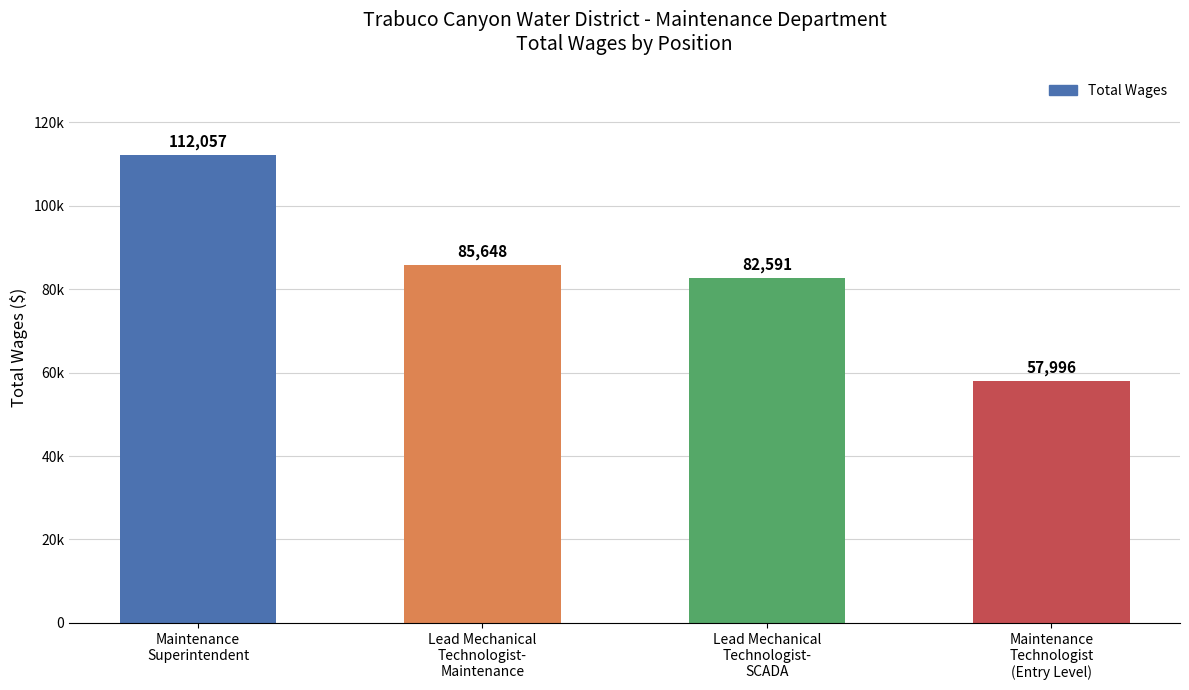

Reading left to right, extract all data points from this chart.

Maintenance
Superintendent=112057	Lead Mechanical
Technologist-
Maintenance=85648	Lead Mechanical
Technologist-
SCADA=82591	Maintenance
Technologist
(Entry Level)=57996